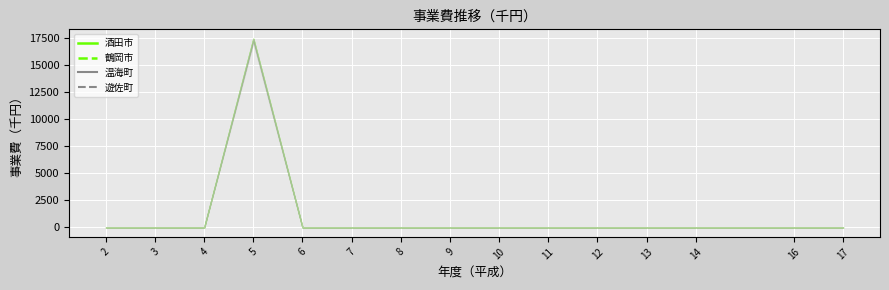

At which category is the sum across all series the highest?

5